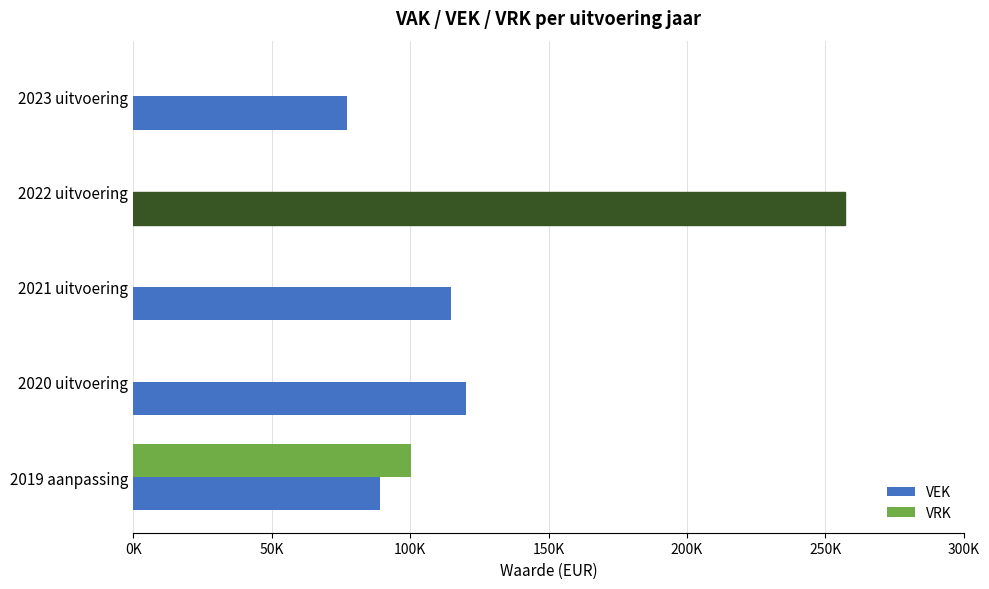

List the series in order of their overall mean, highest first.

VEK, VRK